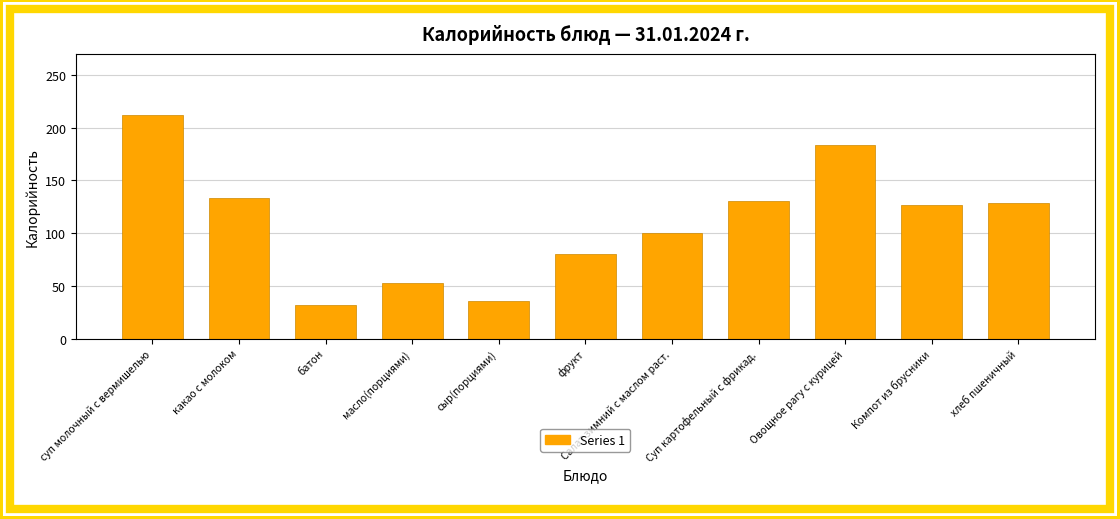

Reading left to right, transcribe all the data shown in this chart.

211.9	133.1	31.4	52.5	35.3	80.6	100.4	130.4	183.5	126.8	128.9